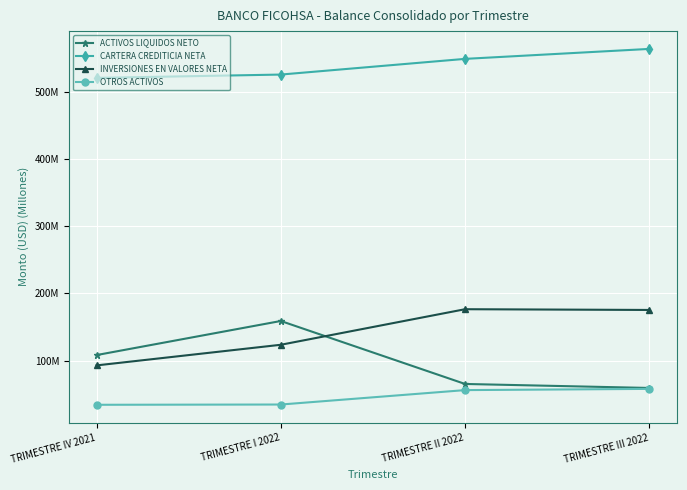

What is the difference between the second highest and minimum values in the CARTERA CREDITICIA NETA series?

28.3